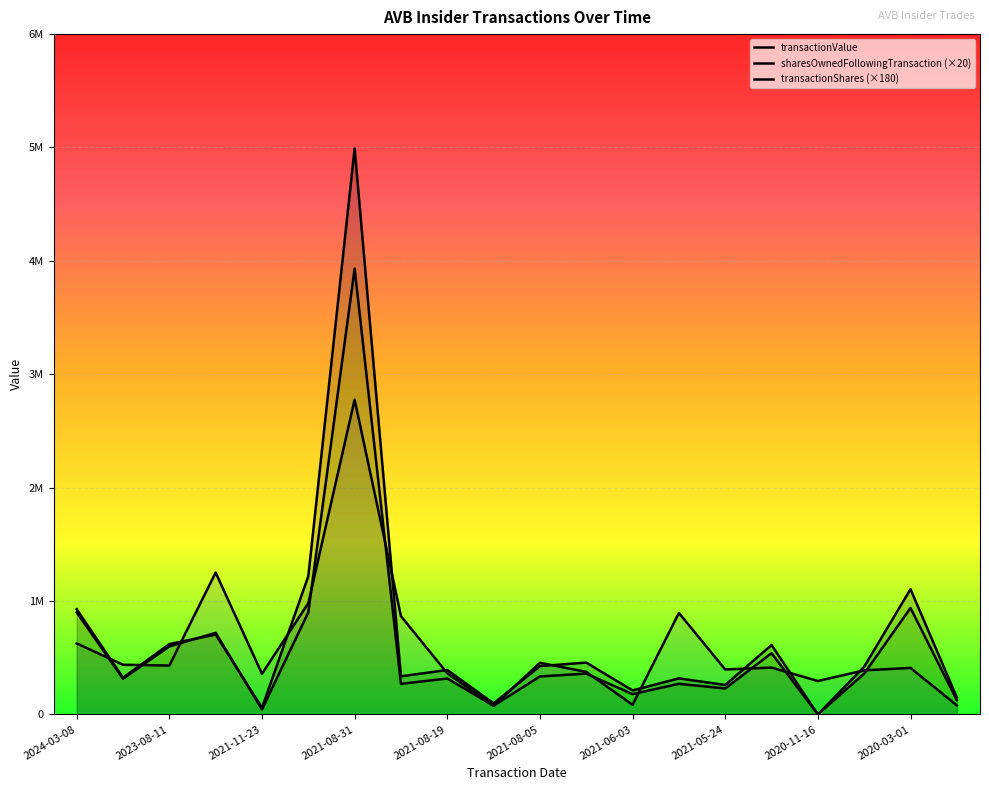

What is the difference between the maximum and minimum values in the transactionValue series?

4990739